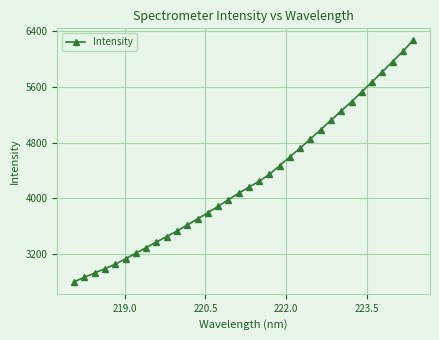

What is the sum of all values?

145233.7